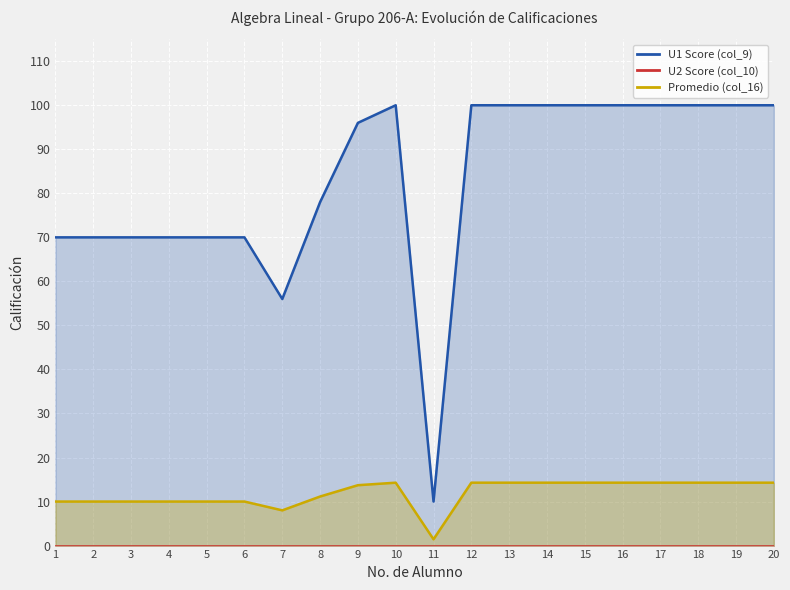

The value of Promedio (col_16) at 3 is 14.6. True or false?

False